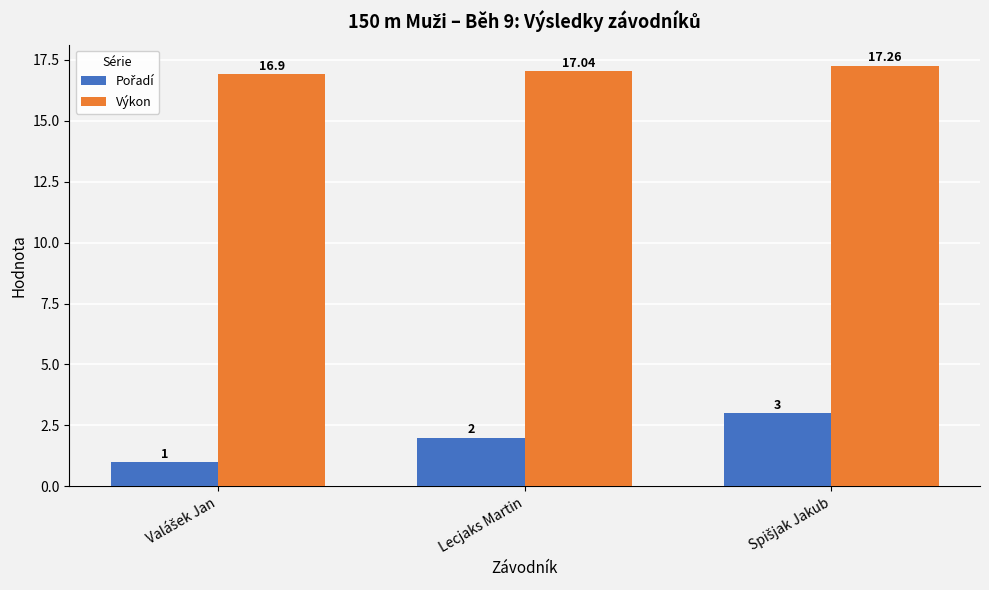

Where does the Výkon series first go above 17?

Lecjaks Martin